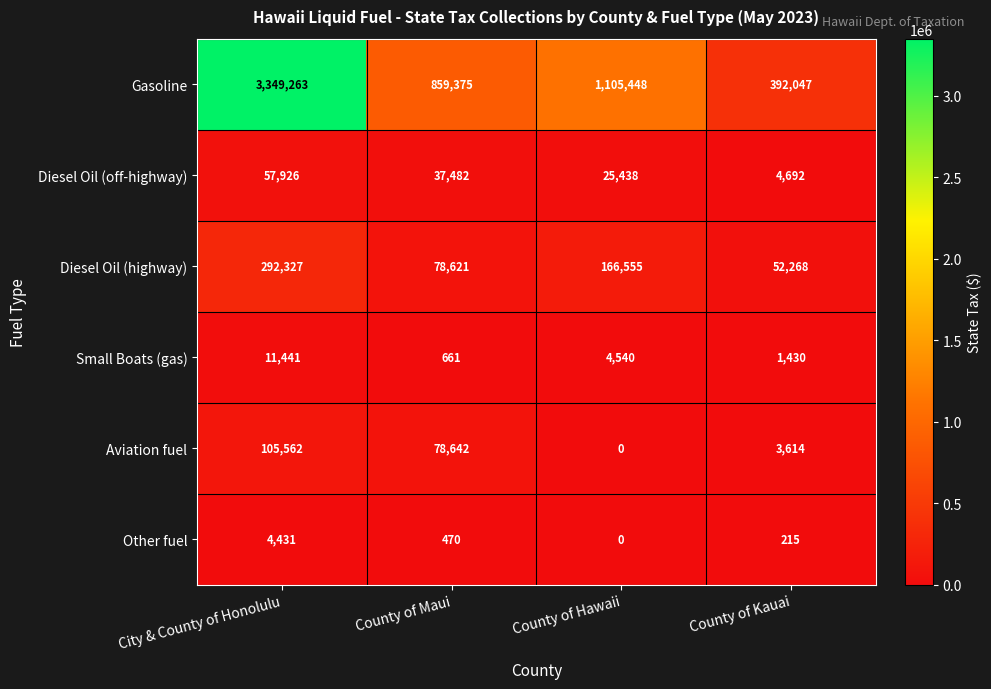

Is it true that Other fuel equals 470 at County of Maui?

True